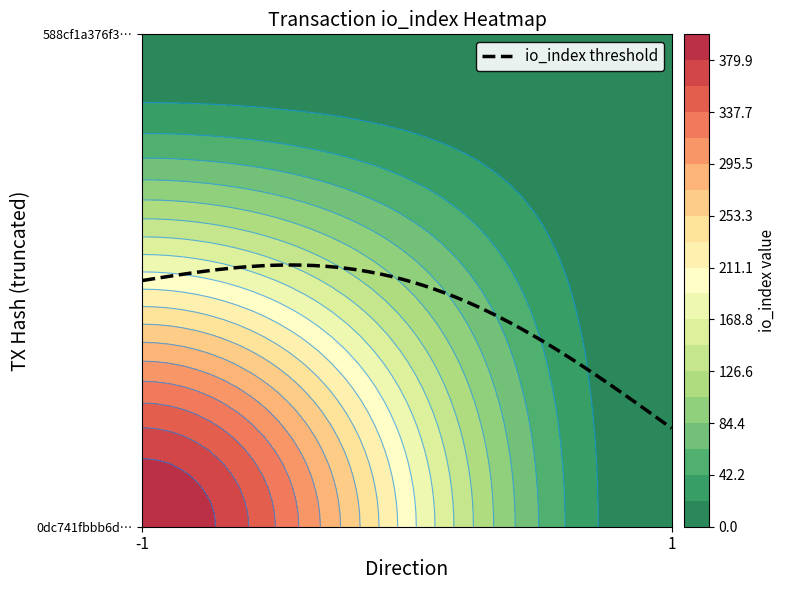

Rank the series by their average value, from lowest to highest.

588cf1a376f3441fe43cb14f0a77f897ff50615, 0dc741fbbb6ddf8147dff5b8368e1343bf573be